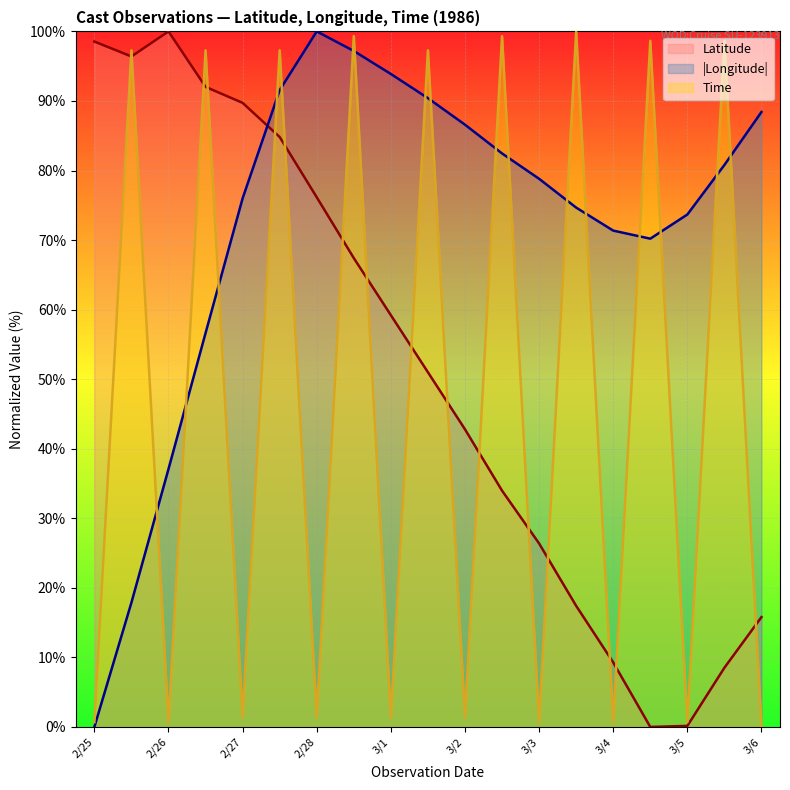

What is the highest value of the Time series?

100.0